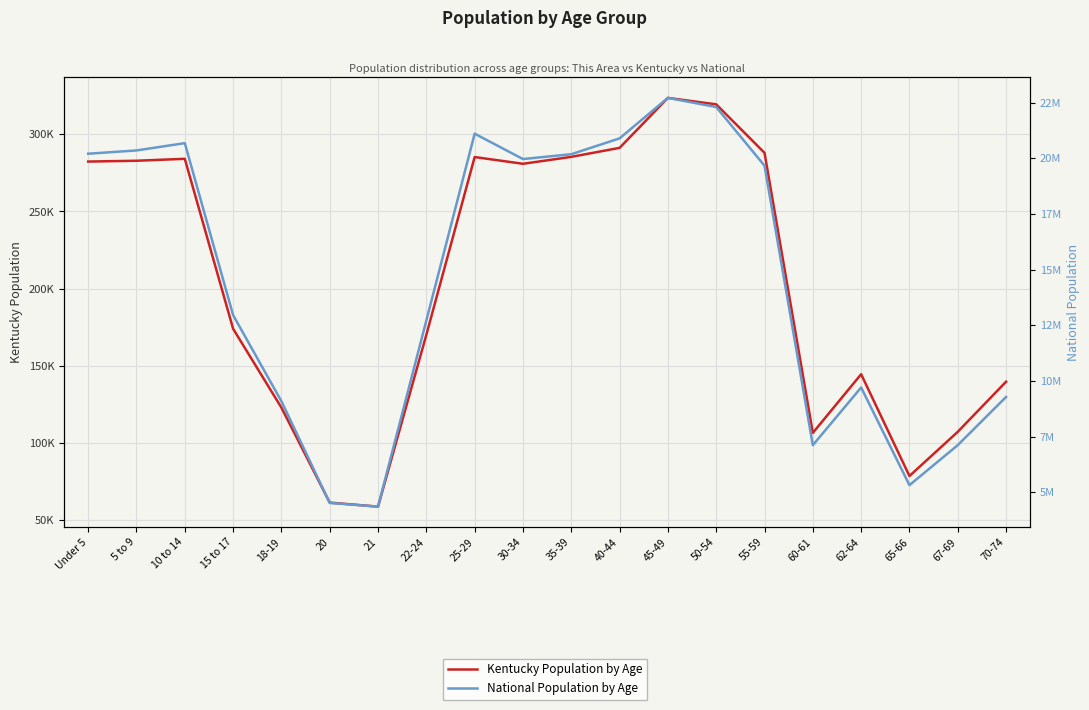

Between 40-44 and 45-49, which series saw the biggest shift?

National